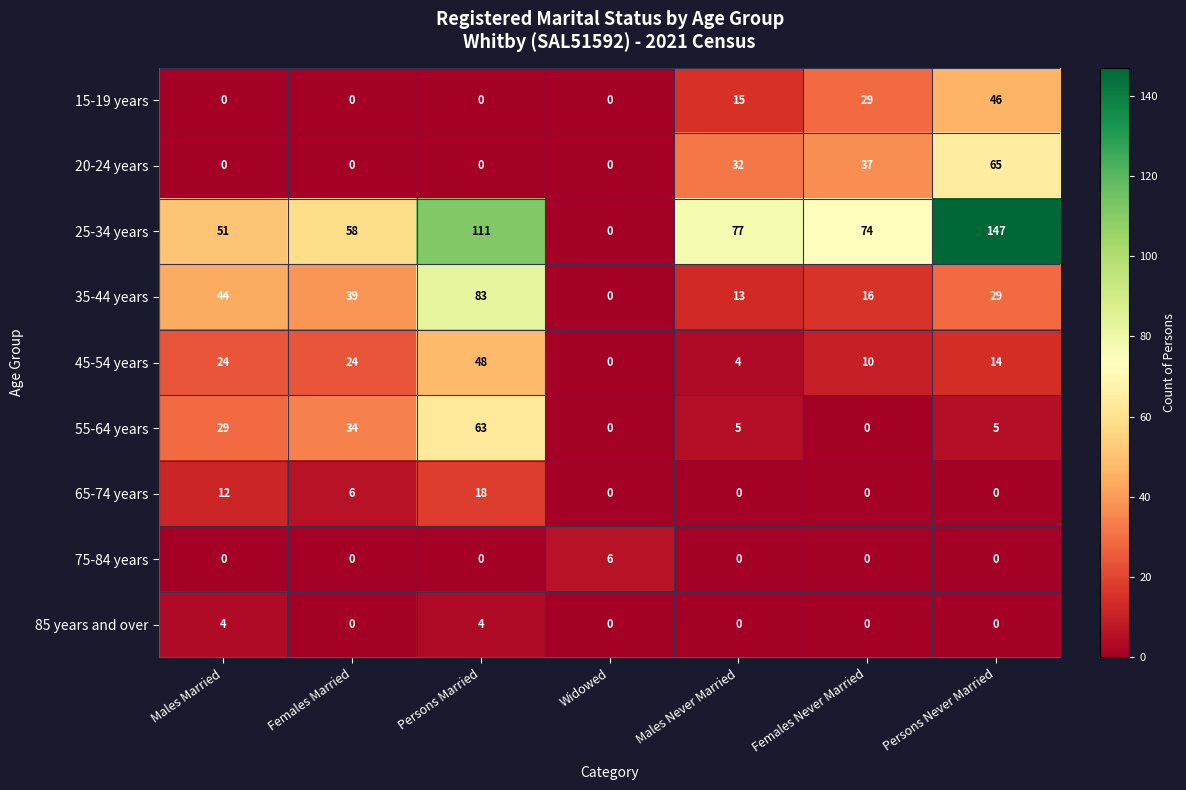

What is the total value across all series at Persons Never Married?

306